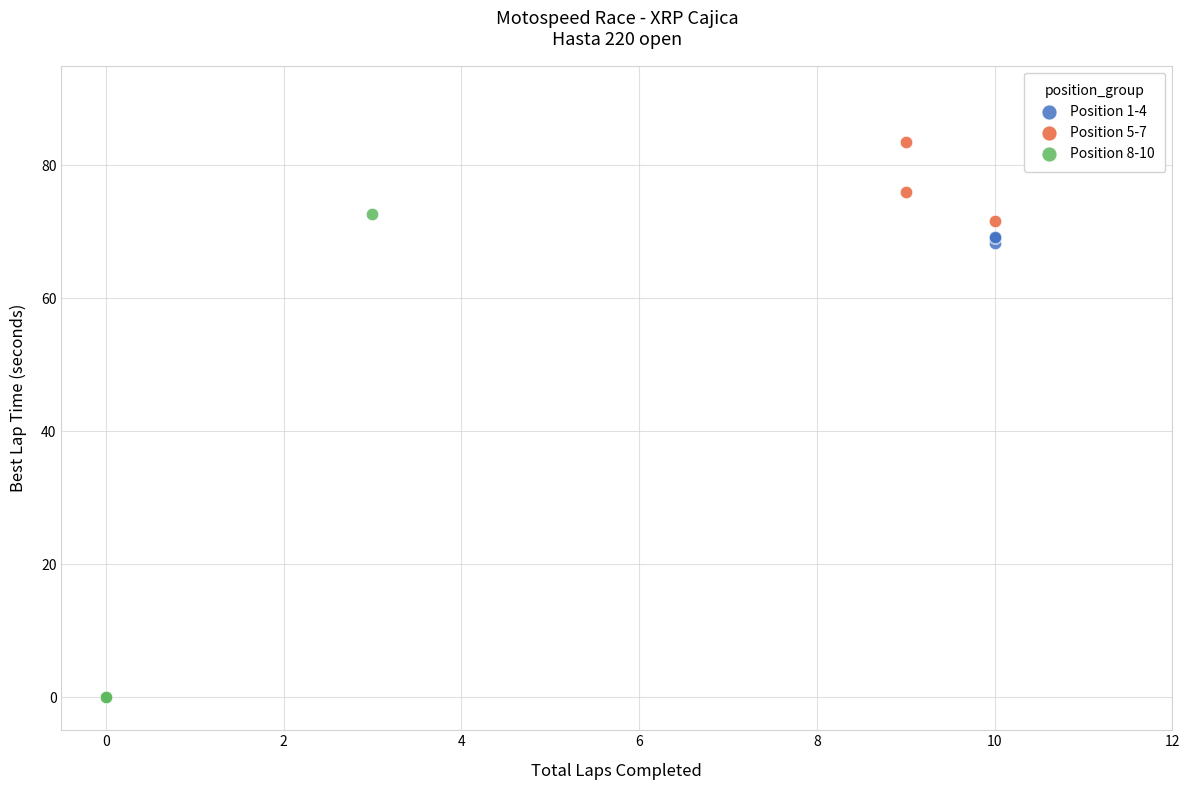

Which series reaches the maximum Y coordinate?

Position 5-7